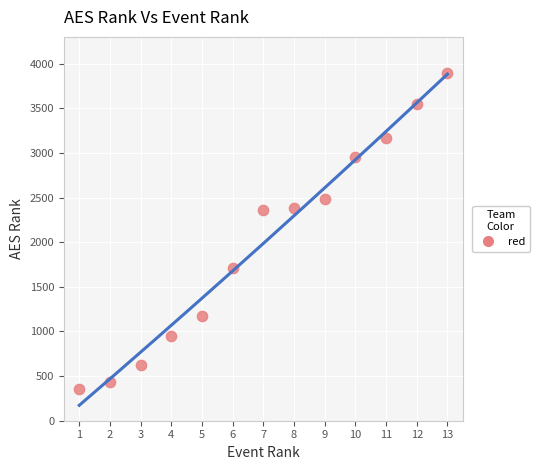

What is the range of Y values (max minus min)?

3539